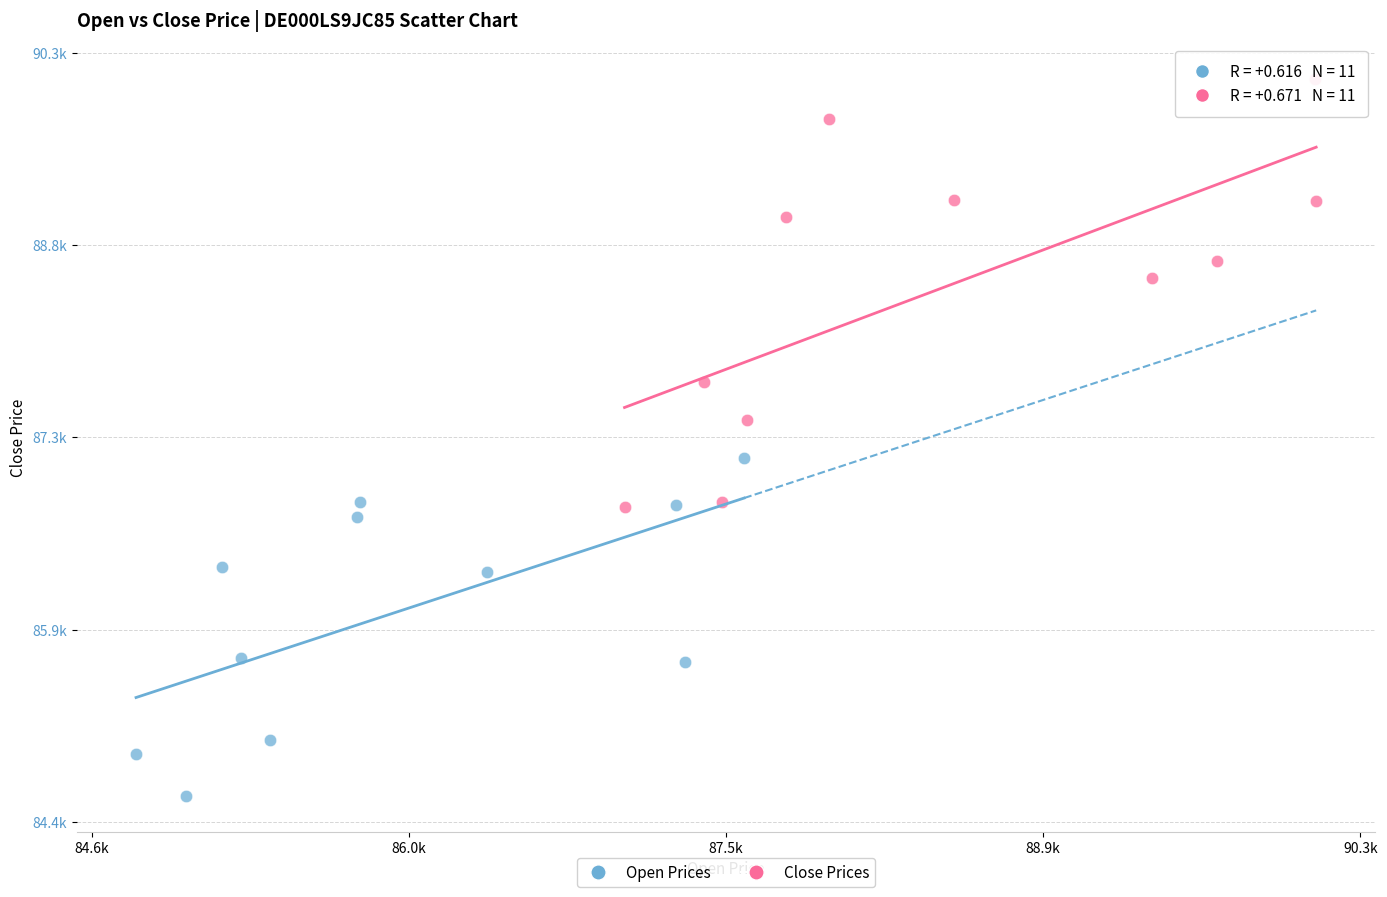

Which series has the largest Y range (max minus min)?

Close Prices